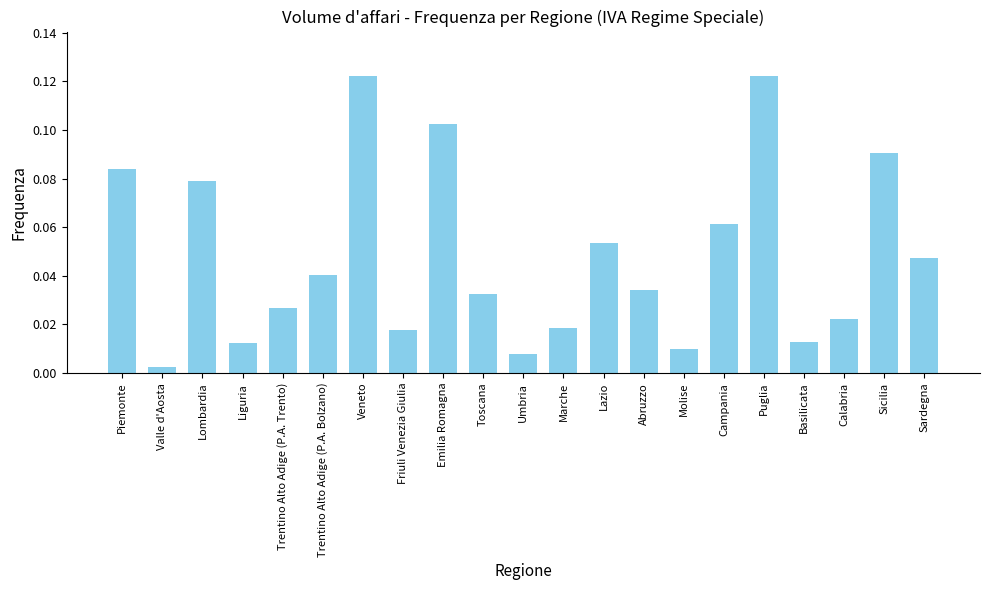

What is the change in value from Campania to Puglia?

+0.1